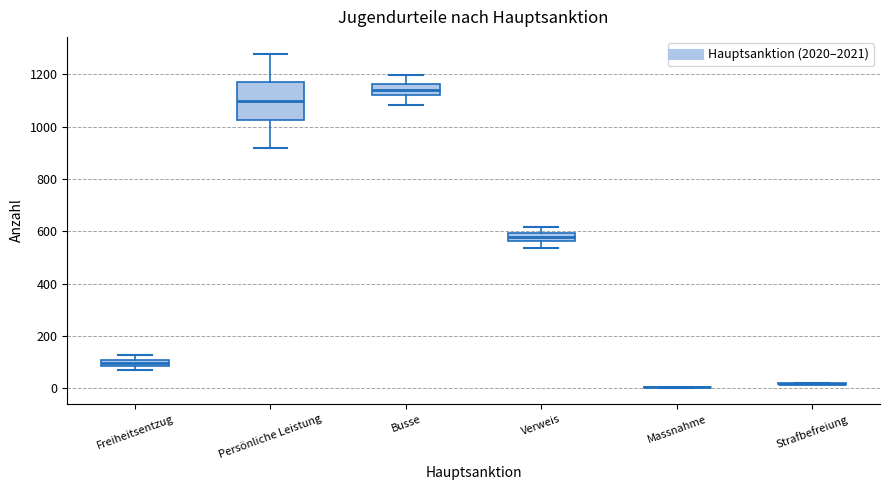

Comparing the boxes themselves (not the whiskers), which one is the tallest?

Persönliche Leistung